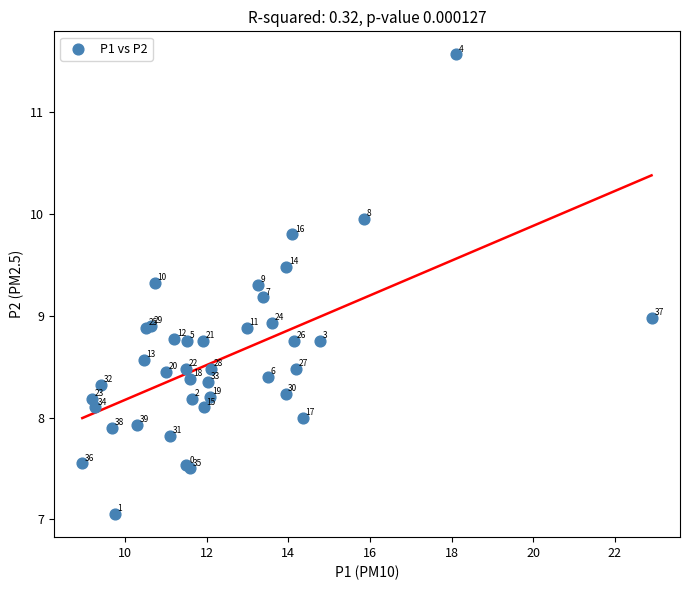

What Y value in the scatter plot is closest to 9?

9.0